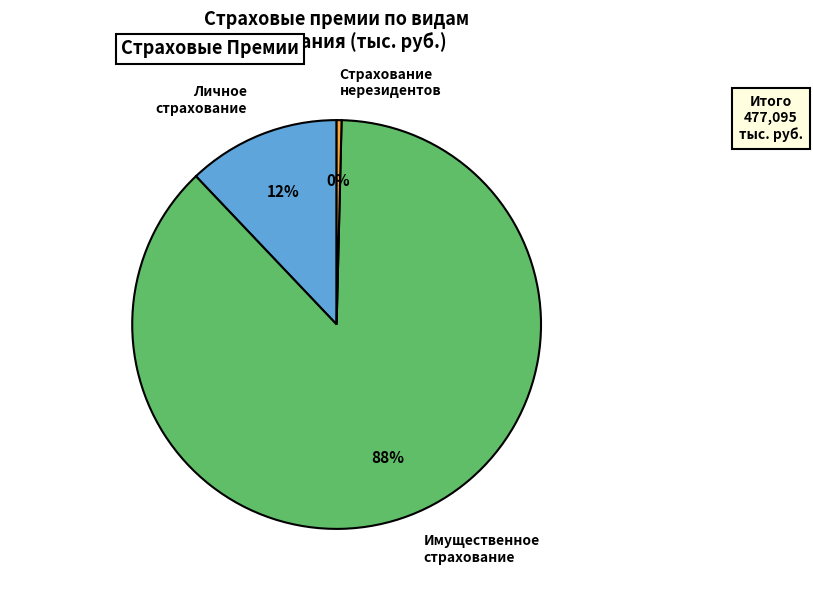

To the nearest percent, what is the average slice percentage?

33%